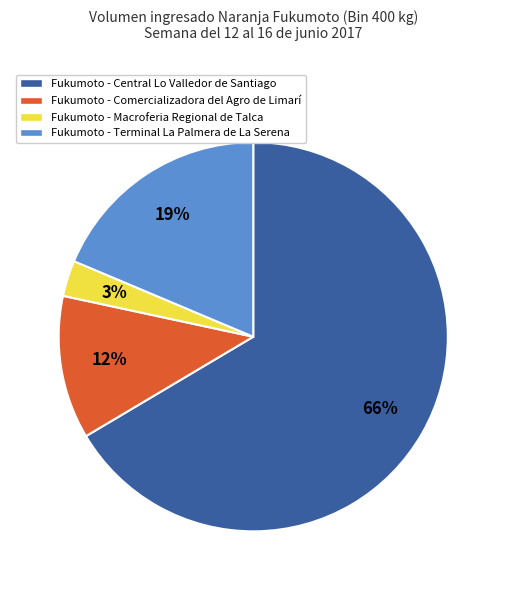

Rank the categories by value from highest to lowest.

Fukumoto - Central Lo Valledor de Santiago, Fukumoto - Terminal La Palmera de La Serena, Fukumoto - Comercializadora del Agro de Limarí, Fukumoto - Macroferia Regional de Talca